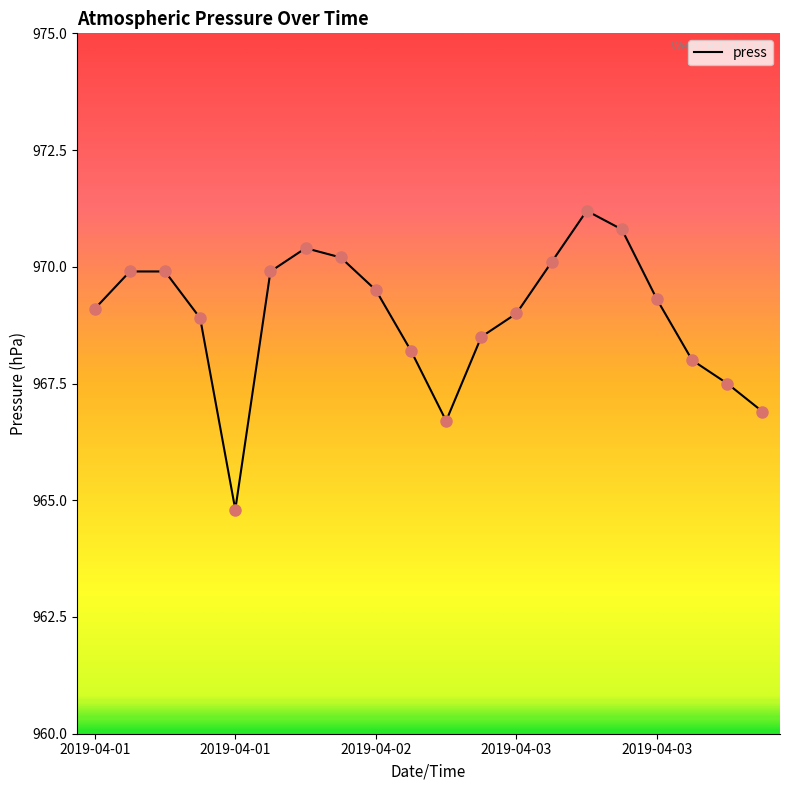

What is the greatest value displayed?

971.2